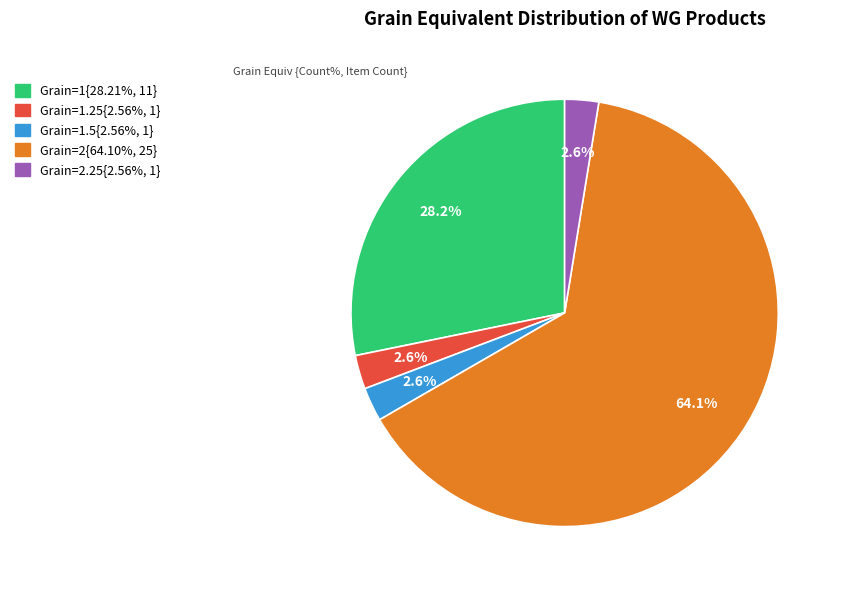

Does any single category account for the majority?

Yes